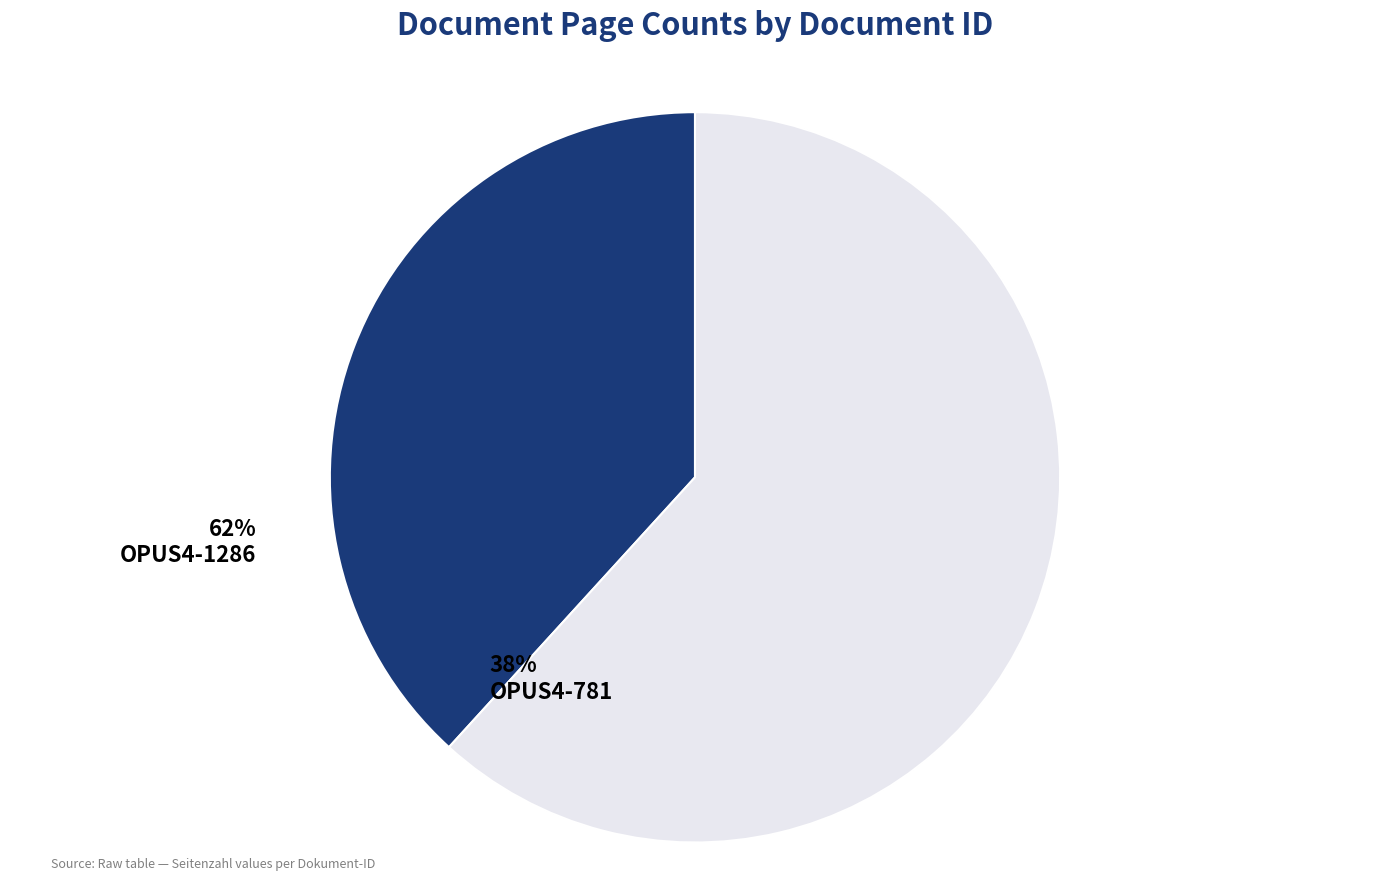

Is the sum of OPUS4-781 and OPUS4-1286 greater than half?

Yes